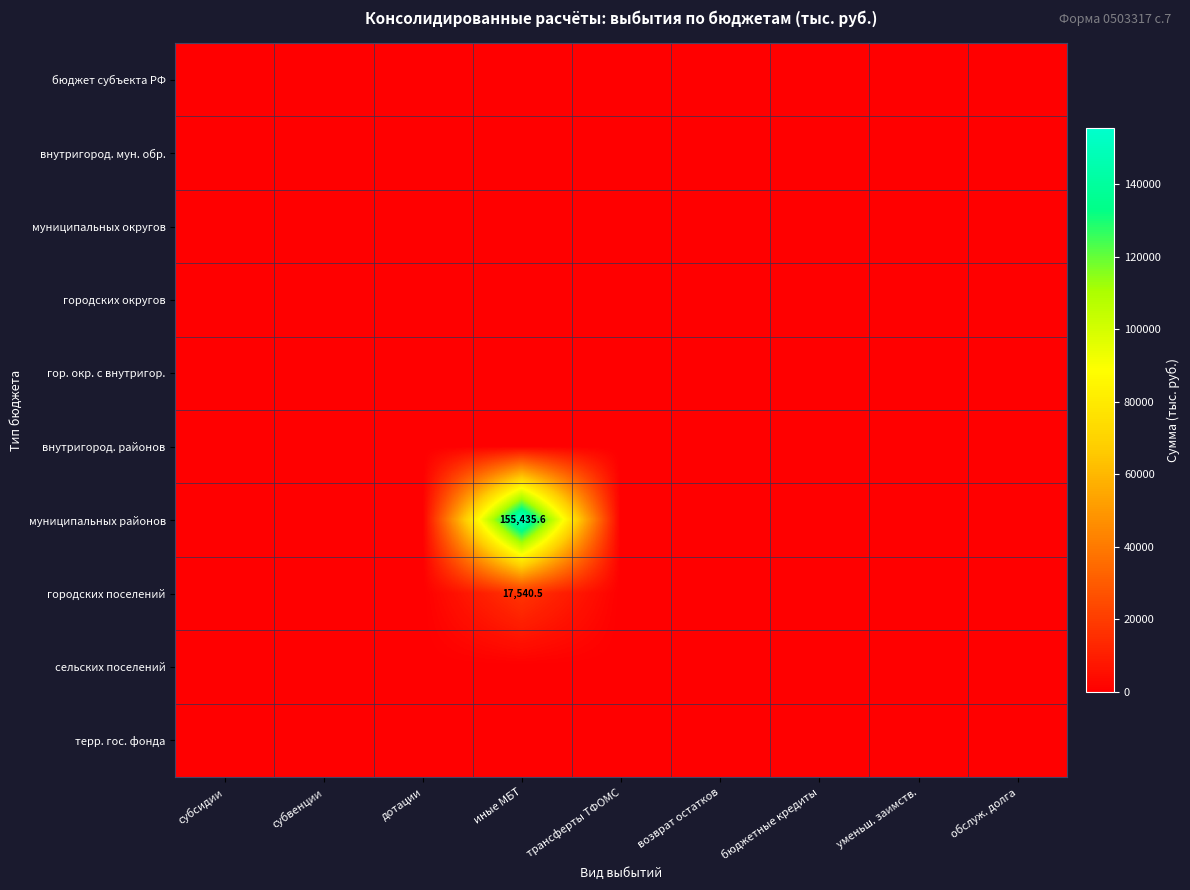

Rank the series by their maximum value, from lowest to highest.

бюджет субъекта РФ, внутригород. мун. обр., муниципальных округов, городских округов, гор. окр. с внутригор., внутригород. районов, сельских поселений, терр. гос. фонда, городских поселений, муниципальных районов